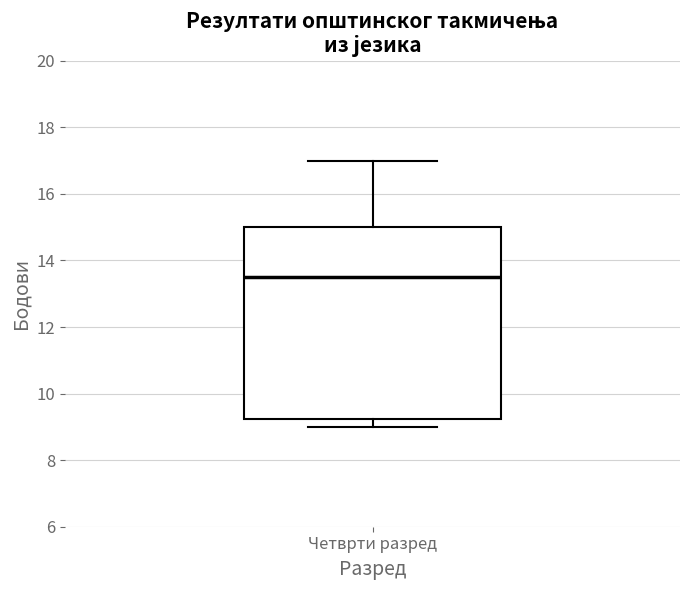

Transcribe this box plot: give where the median line is, the range the box spans, and where the two whiskers end, as read against the y-axis. The values are not printed on the chart, so give them approximately, as read against the axis.

median 13.6, box 9.2 to 15.0, whiskers 9.0 to 17.0